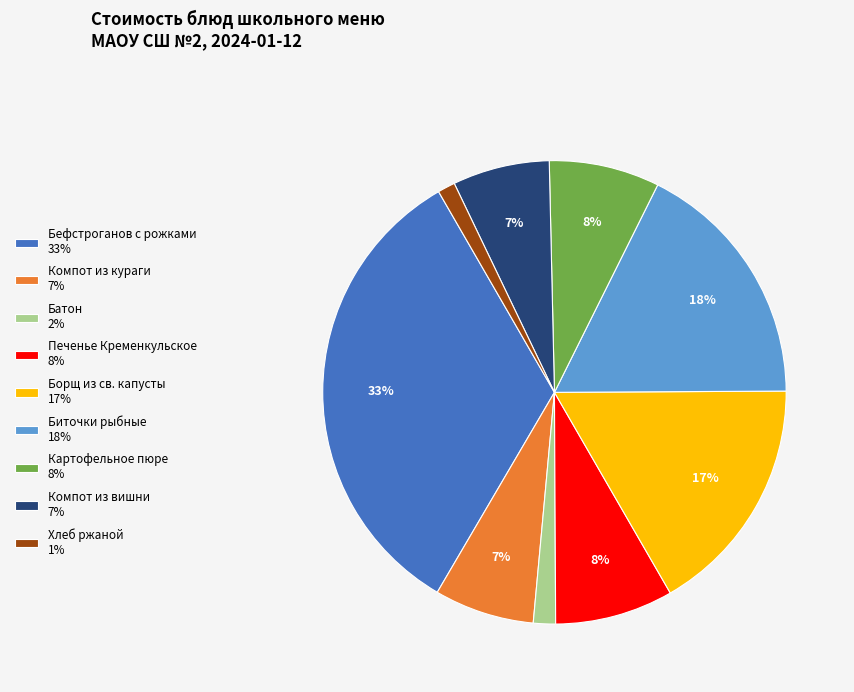

Does Батон represent more than half of the total?

No